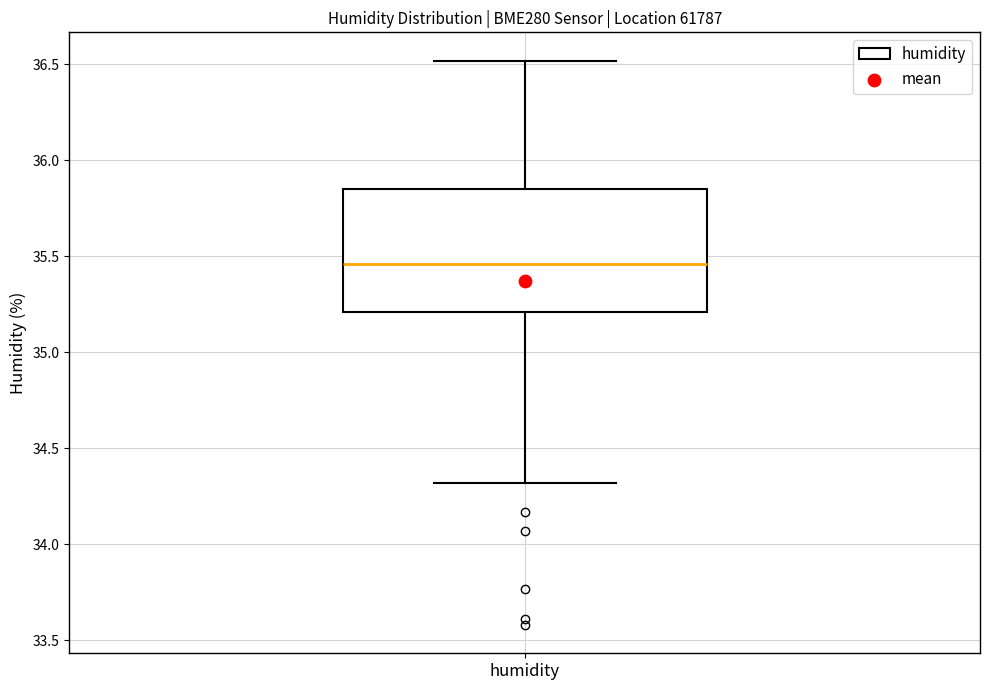

Where is the lower edge of the box for humidity on the y-axis? The values are not printed on the chart, so give them approximately, as read against the axis.

35.20